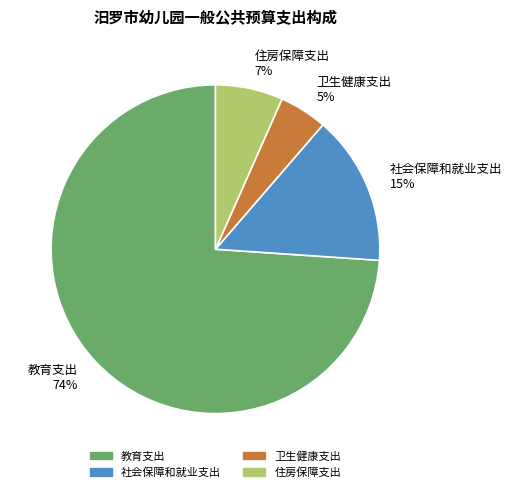

What is the smallest slice in the pie chart?

卫生健康支出